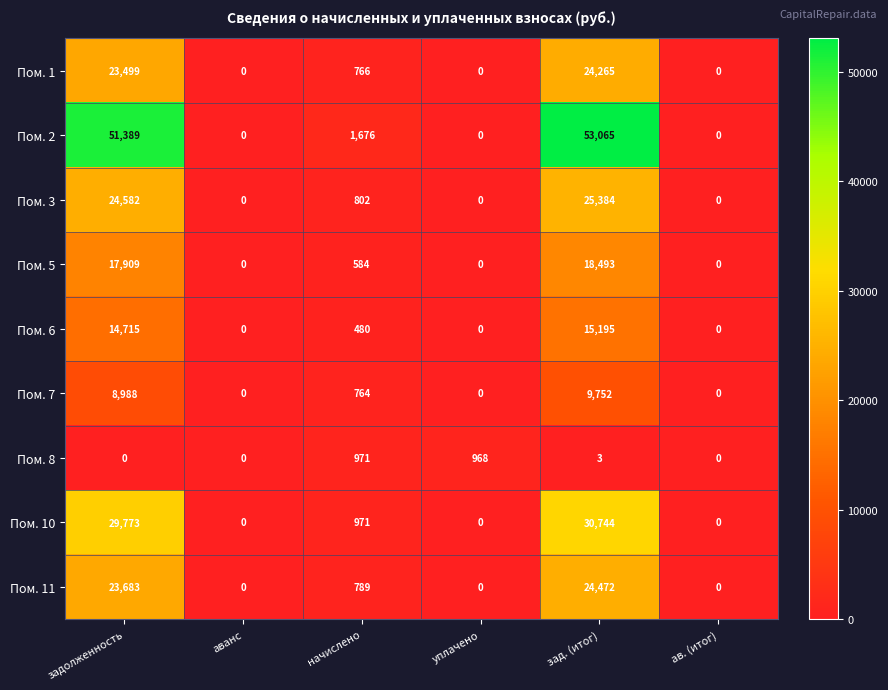

How many data points does each series have?

6